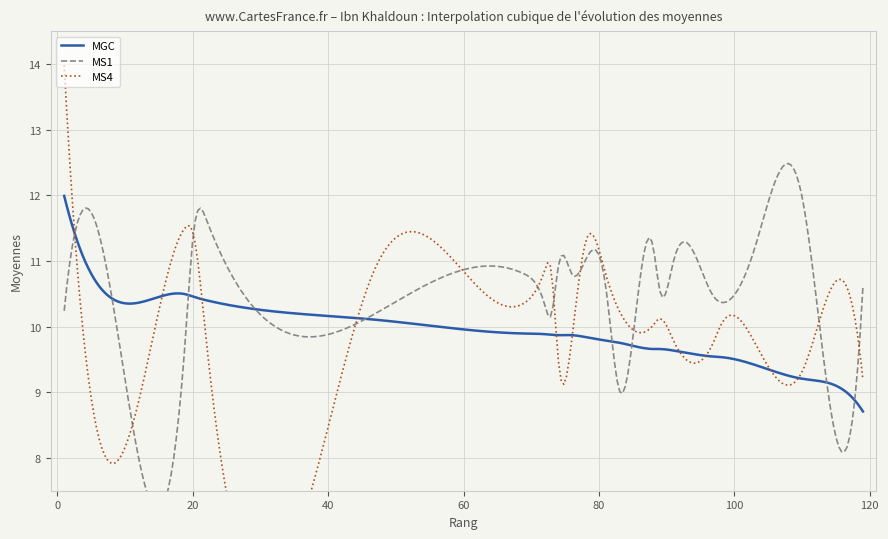

What is the highest value of the MGC series?

12.0